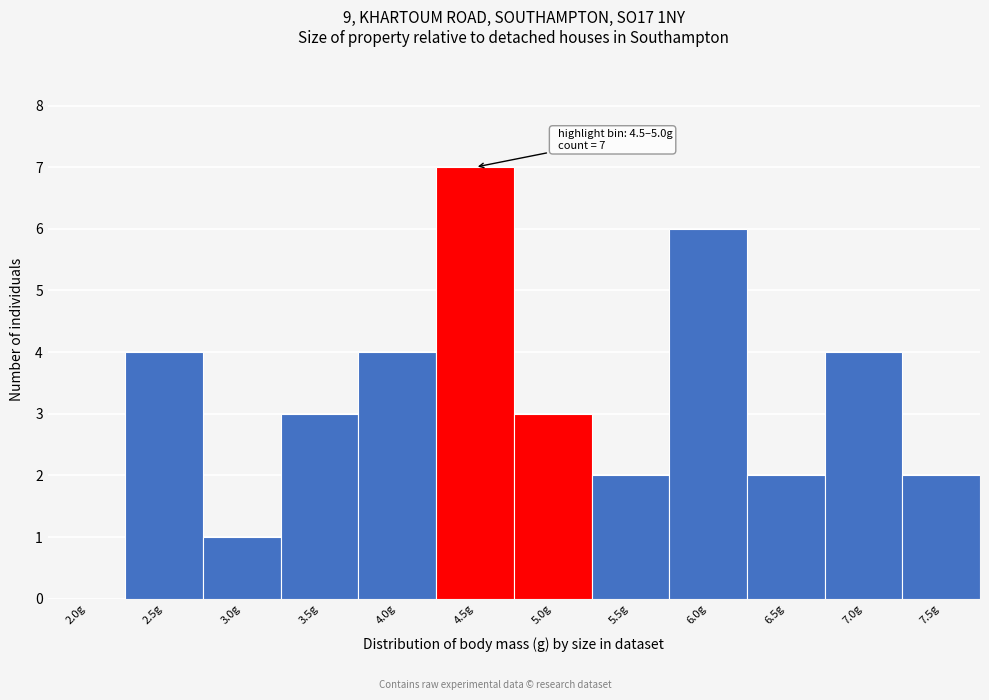

Reading right to left, extract all data points from this chart.

7.5g=2	7.0g=4	6.5g=2	6.0g=6	5.5g=2	5.0g=3	4.5g=7	4.0g=4	3.5g=3	3.0g=1	2.5g=4	2.0g=0